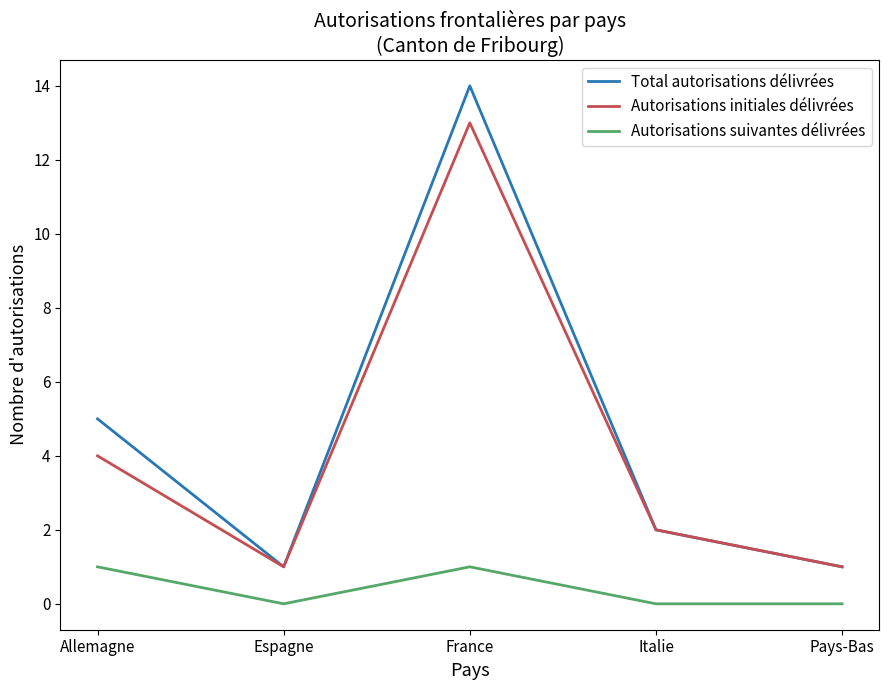

What position from the left is Pays-Bas?

5